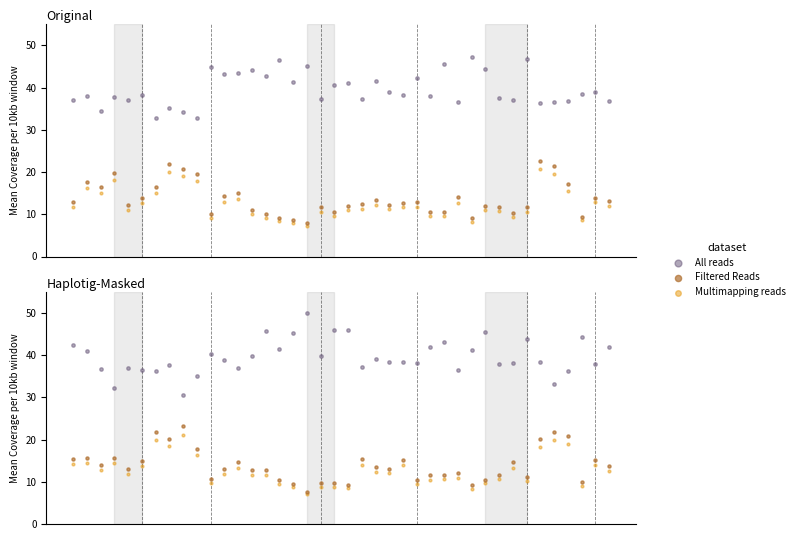

What is the total value across all series at 34?

76.7